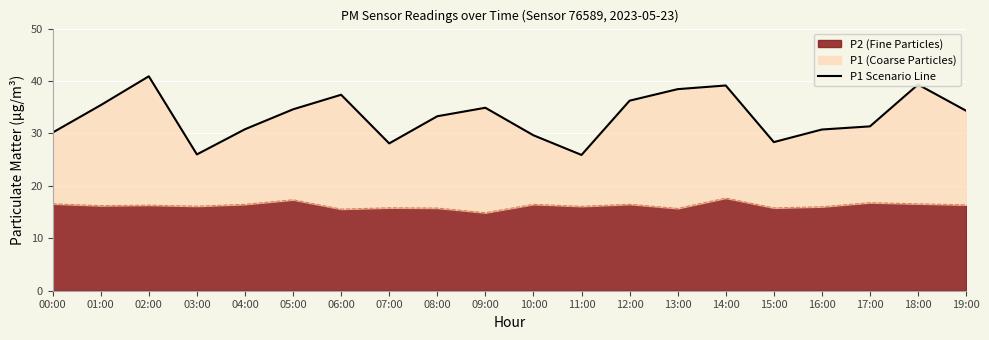

Reading left to right, list all the values displayed in this chart.

30.2	35.4	40.9	26.0	30.8	34.6	37.4	28.1	33.3	34.9	29.6	25.9	36.2	38.5	39.1	28.4	30.8	31.4	39.3	34.3